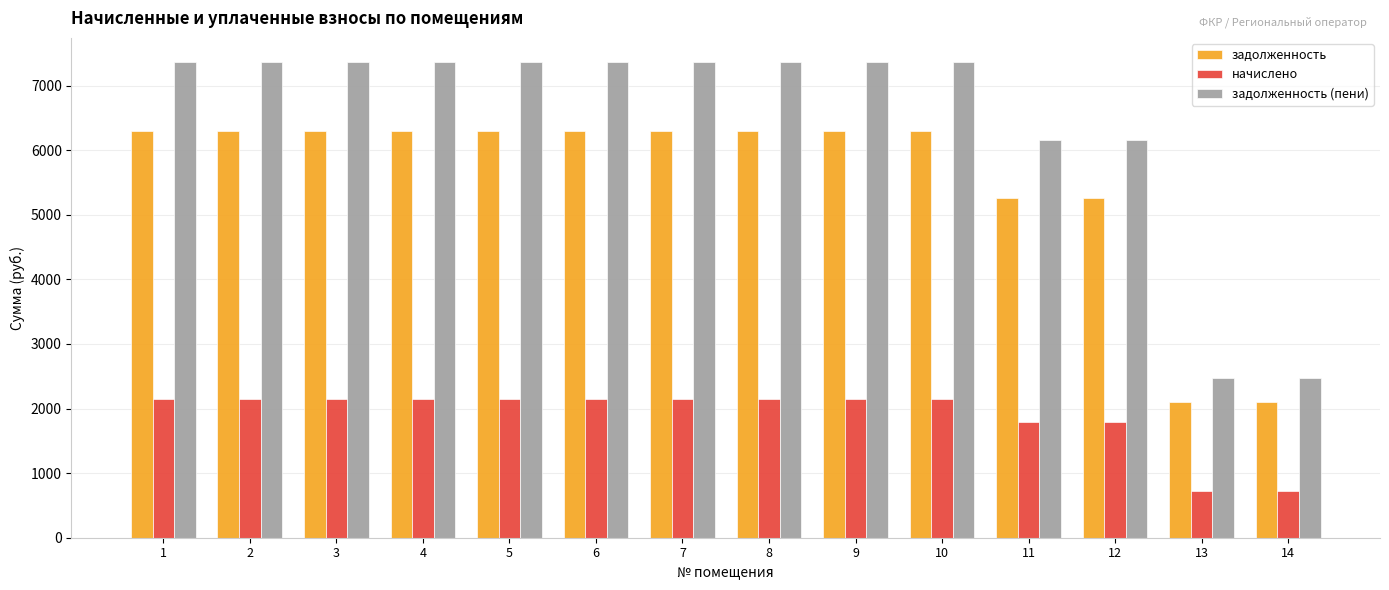

Is the value of задолженность at 7 greater than the value of задолженность (пени) at 12?

Yes